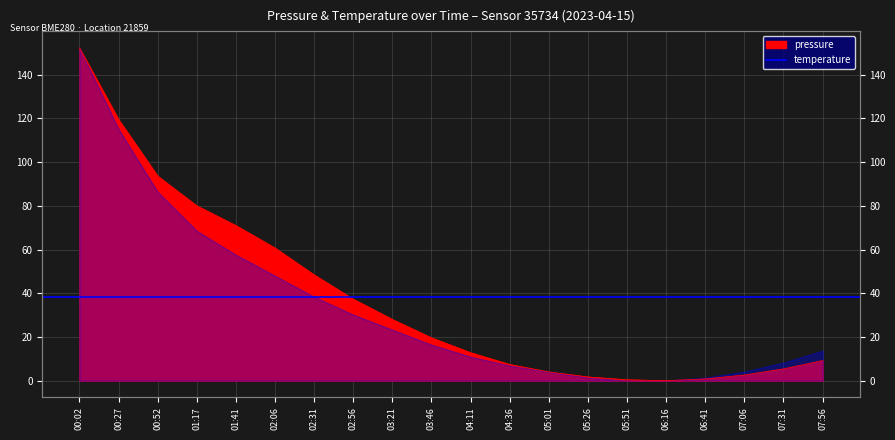

What is the change in value from 02:31 to 06:16?

-48.4